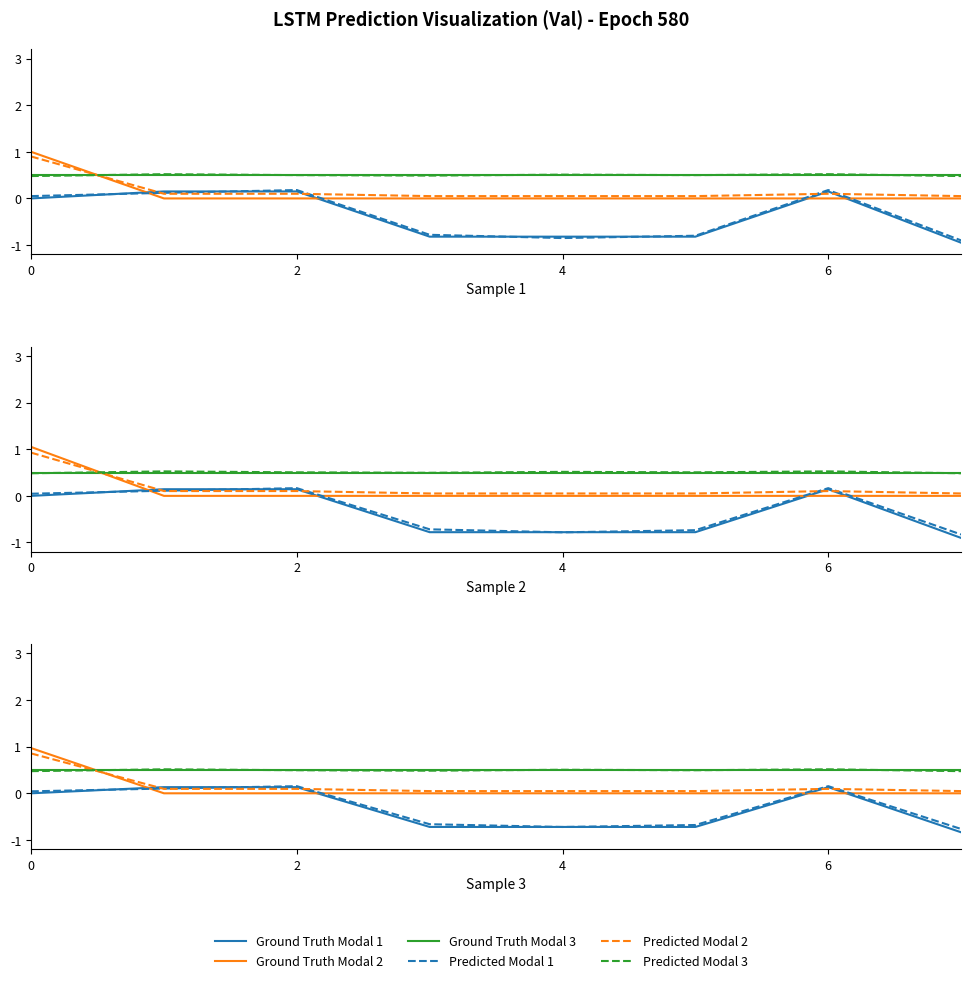

Is it true that Predicted Modal 3 equals 0.3 at 6?

False